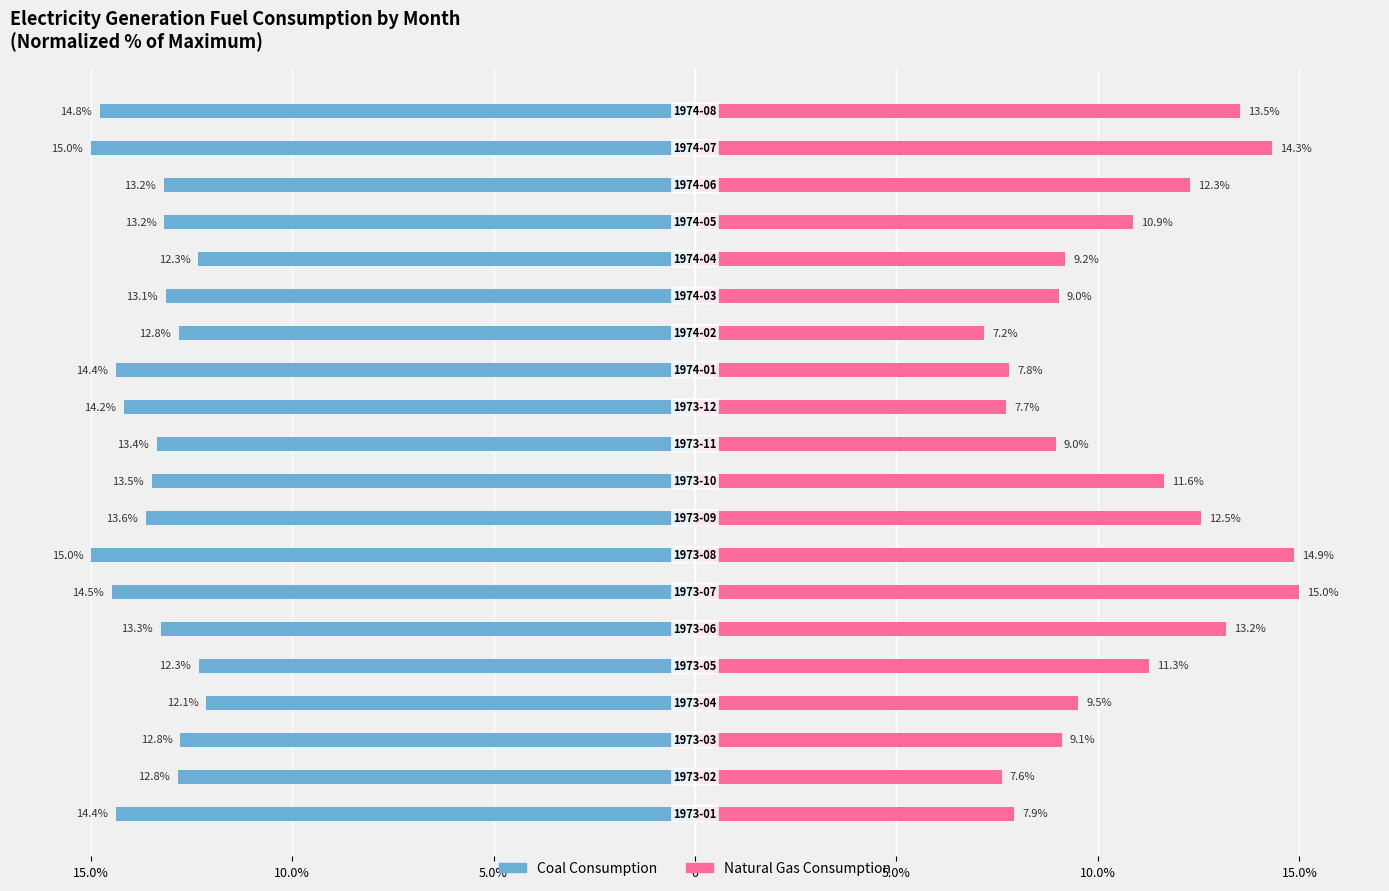

Is it true that Coal Consumption equals -12.8 at 10.0%?

True